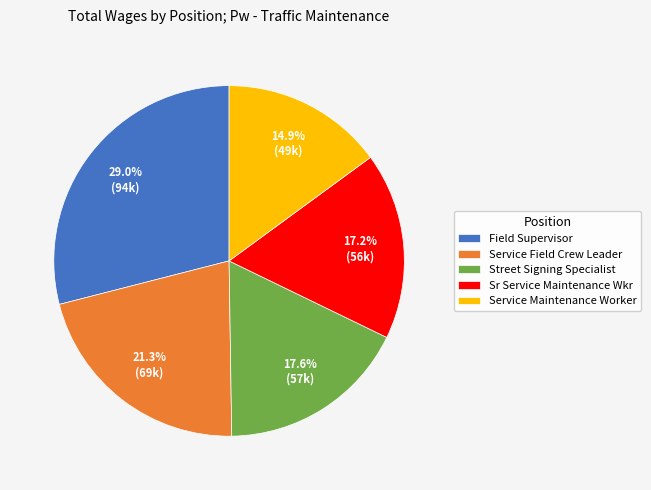

Which has a higher value, Field Supervisor or Service Maintenance Worker?

Field Supervisor